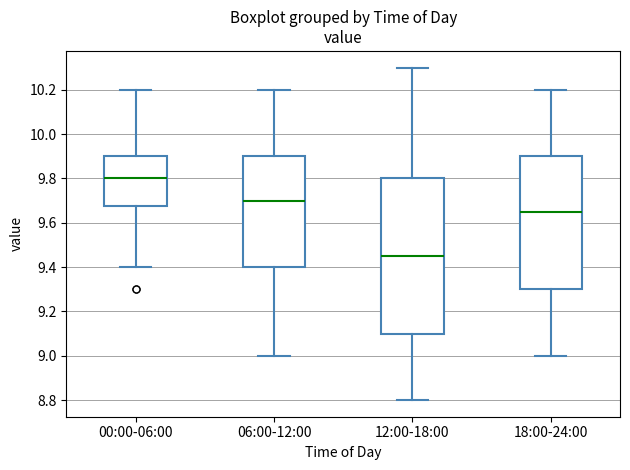

Which box's median line is the highest?

00:00-06:00